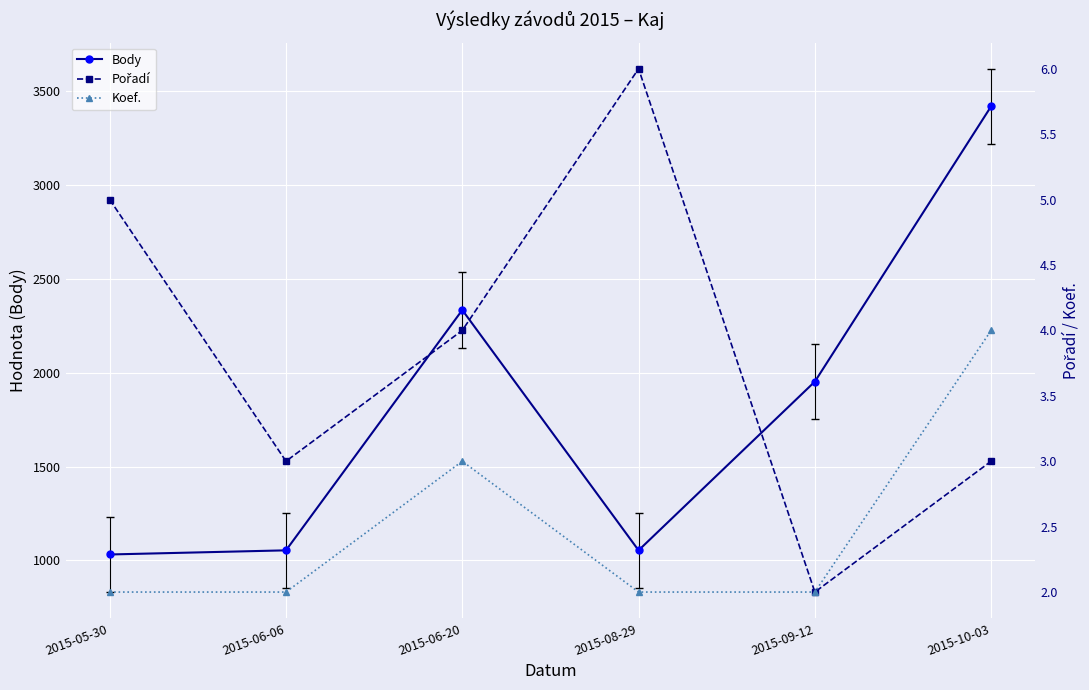

Which series has the largest total across all categories?

Body